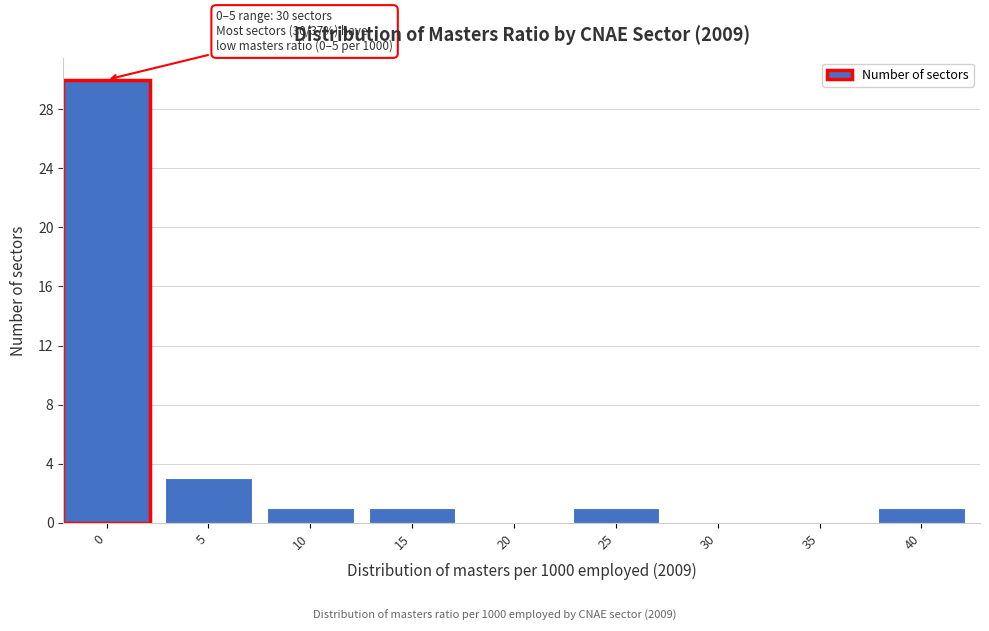

Reading right to left, what are all the values shown in this chart?

40=1	35=0	30=0	25=1	20=0	15=1	10=1	5=3	0=30